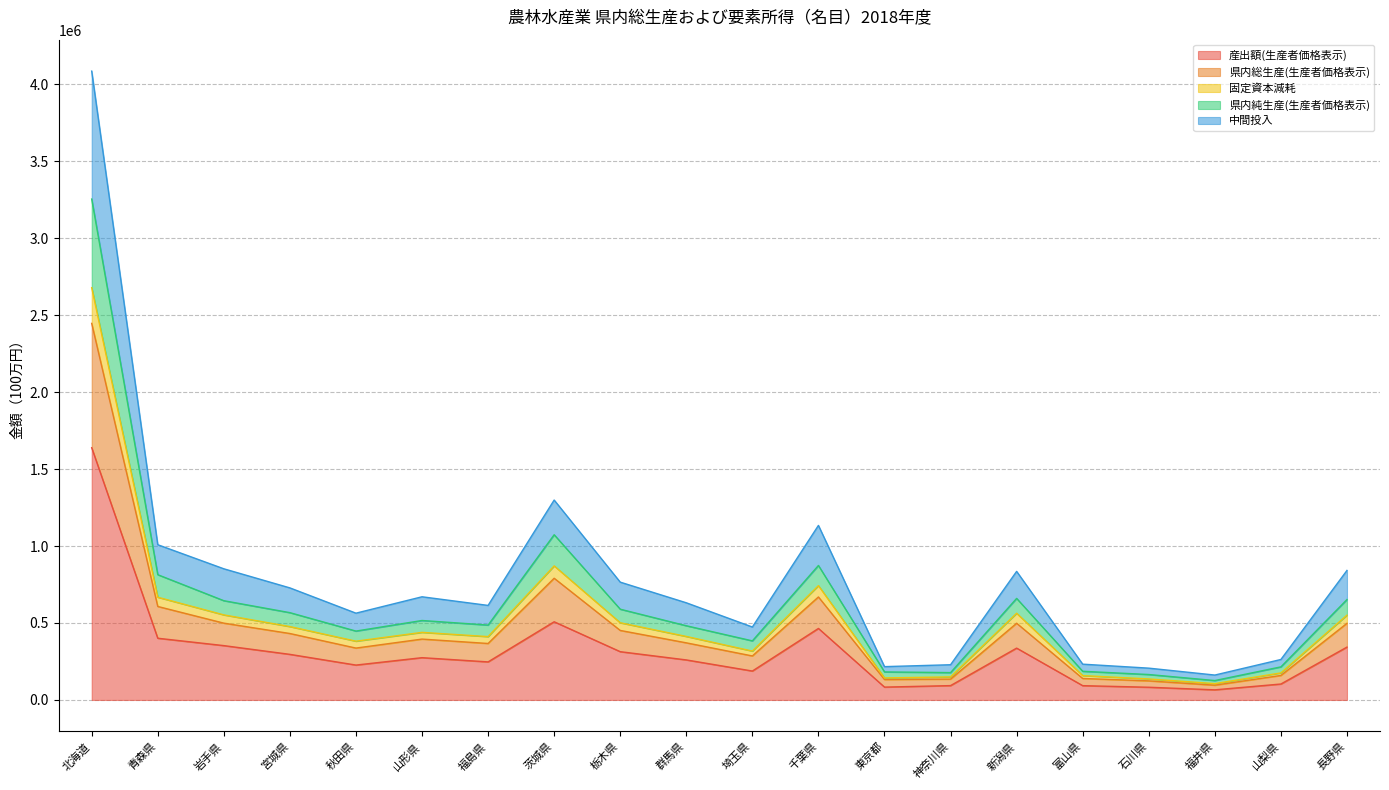

What is the maximum value for 産出額(生産者価格表示)?

1638593